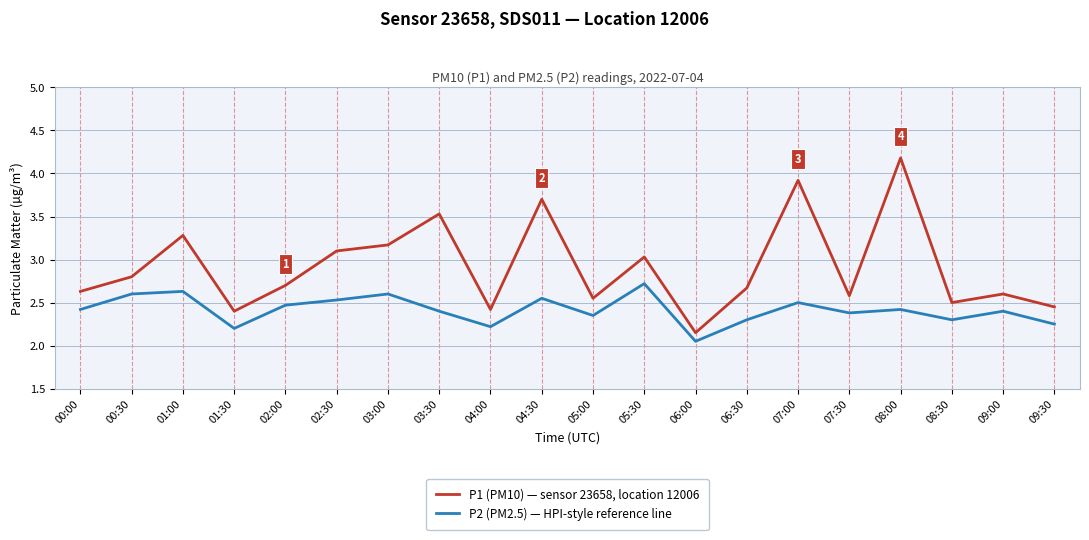

Does the chart display data point markers on the line(s)?

No